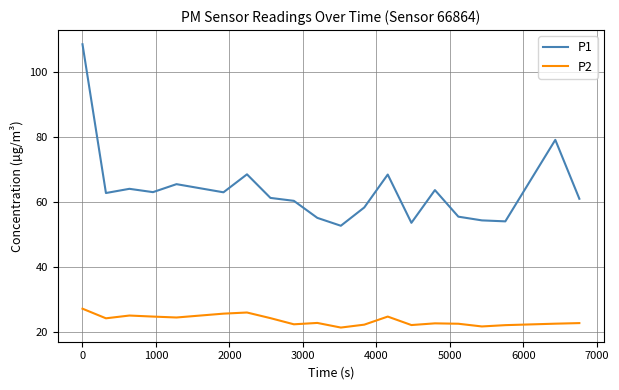

Which series has the largest range (max minus min)?

P1